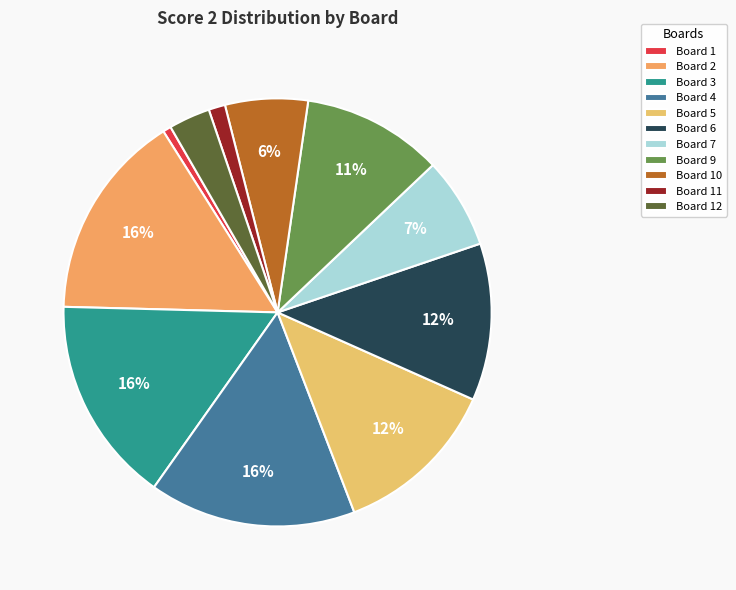

Approximately how many times larger is the value at Board 9 compared to Board 7?

1.5